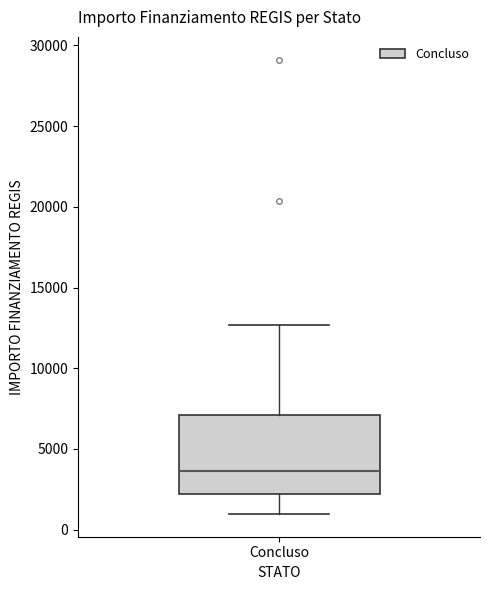

Transcribe this box plot: give where the median line is, the range the box spans, and where the two whiskers end, as read against the y-axis. The values are not printed on the chart, so give them approximately, as read against the axis.

median 3500, box 2000 to 7000, whiskers 1000 to 12500